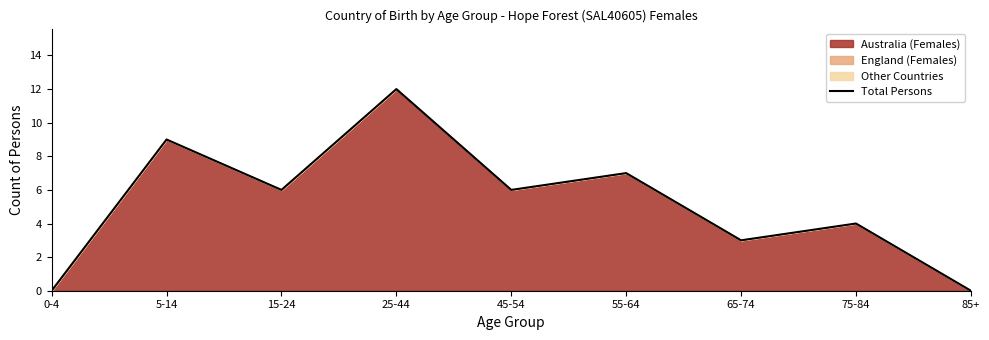

What is the maximum value shown in the chart?

12